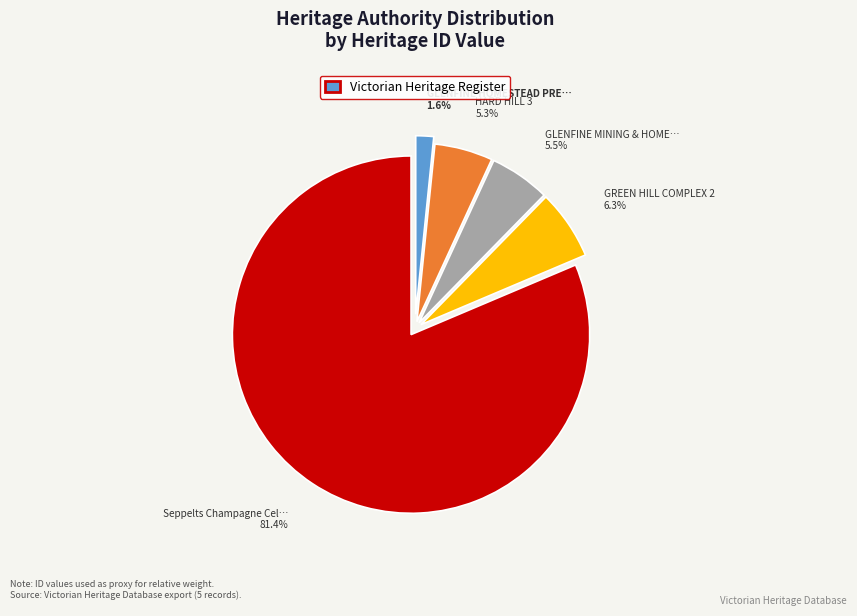

Is there a majority slice in this chart?

Yes